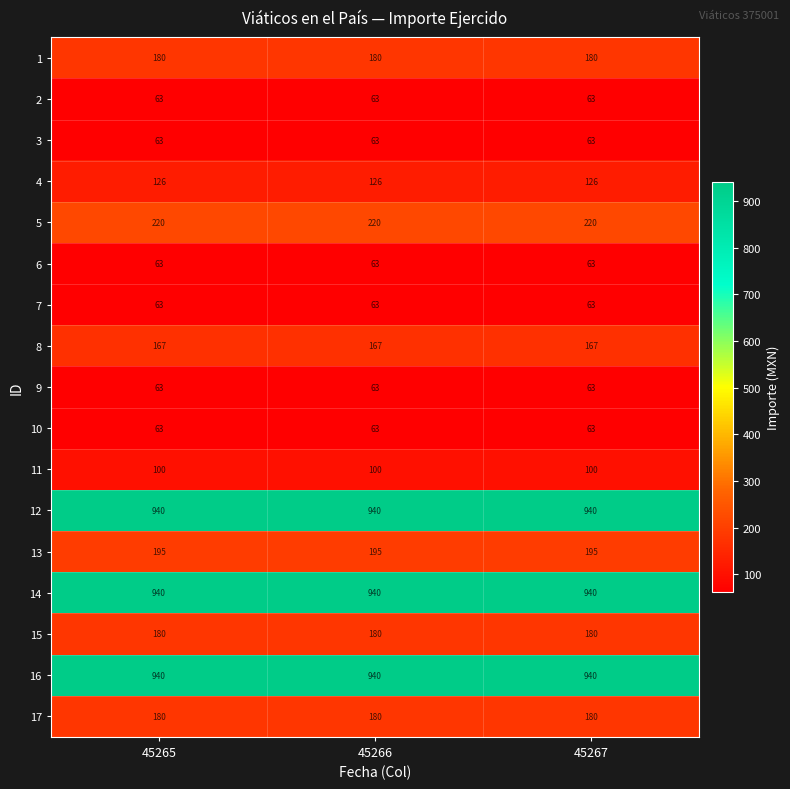

What is the sum of the 8 values at 45265 and 45267?

334